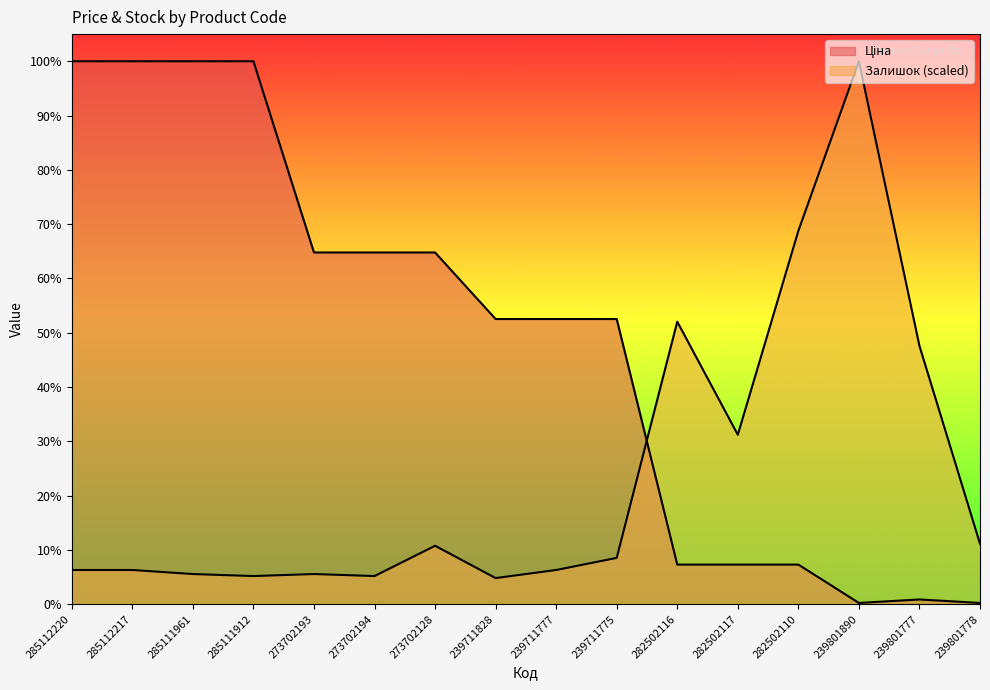

Reading left to right, what are all the values shown in this chart?

Ціна: 11436.8	11436.8	11436.8	11436.8	7410.0	7410.0	7410.0	6008.1	6008.1	6008.1	836.7	836.7	836.7	28.6	102.3	28.6
Залишок: 722.8	722.8	637.7	595.2	637.7	595.2	1233.0	552.7	722.8	977.9	5952.2	3571.3	7865.5	11436.8	5442.0	1275.5